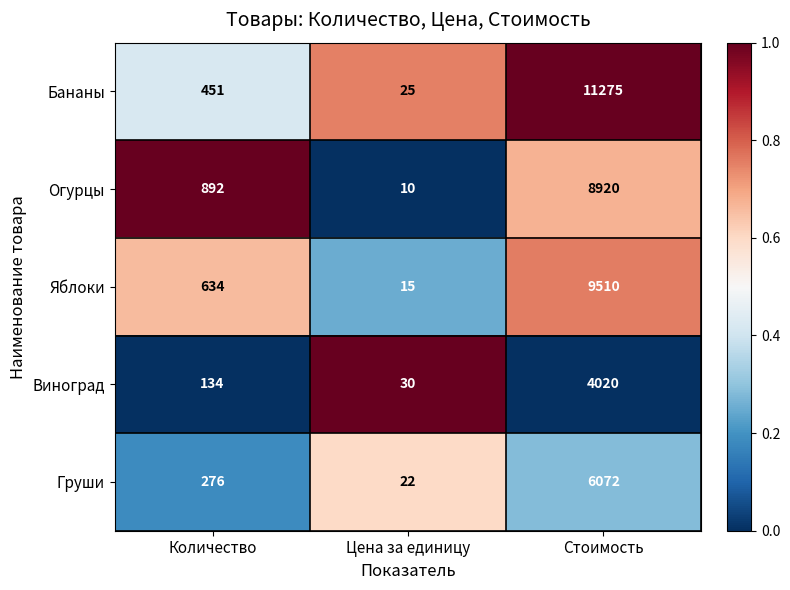

Rank the series by their maximum value, from highest to lowest.

Бананы, Яблоки, Огурцы, Груши, Виноград